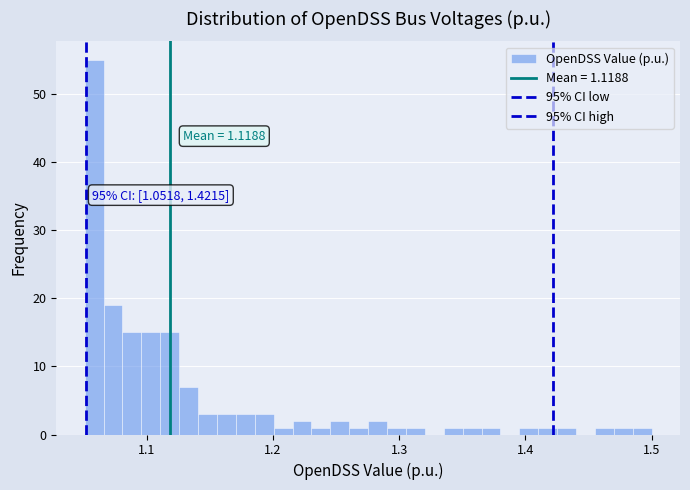

Read against the x-axis, roughly where is the centre of the tallest bar?

1.06